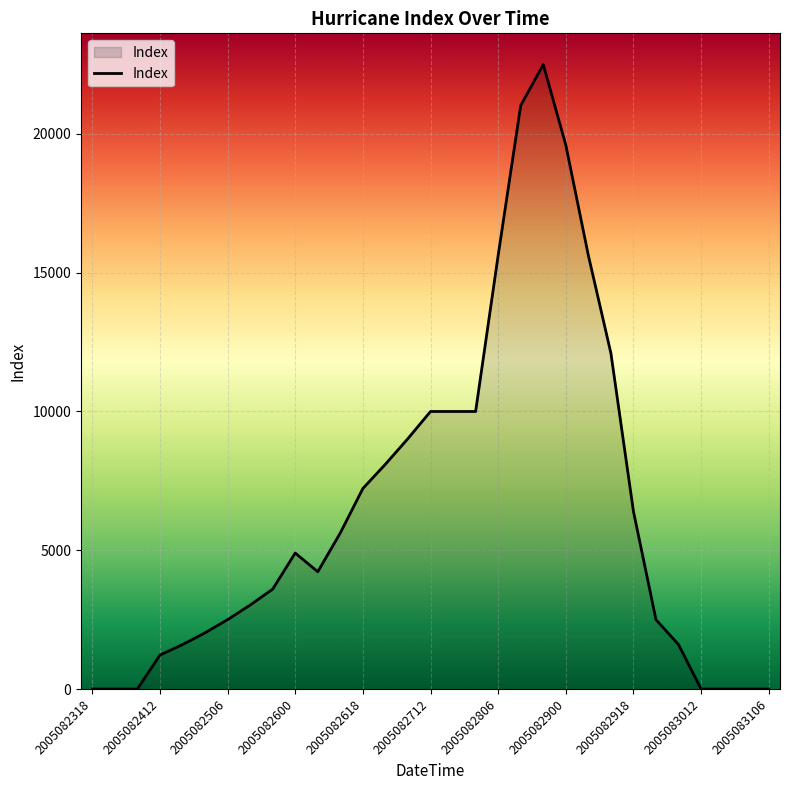

What is the difference between the maximum and minimum values?

22500